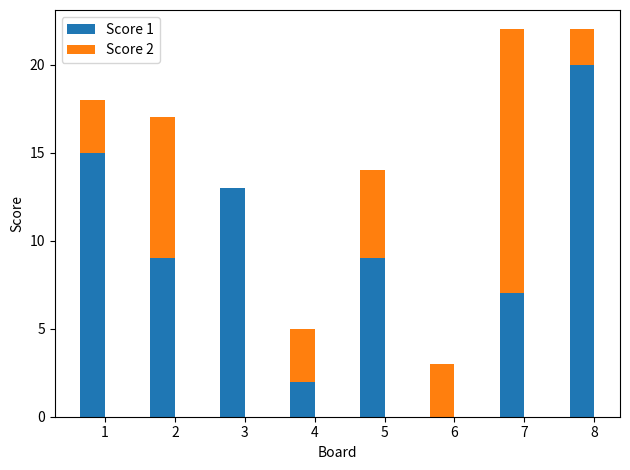

What is the sum of all Score 1 values?

75